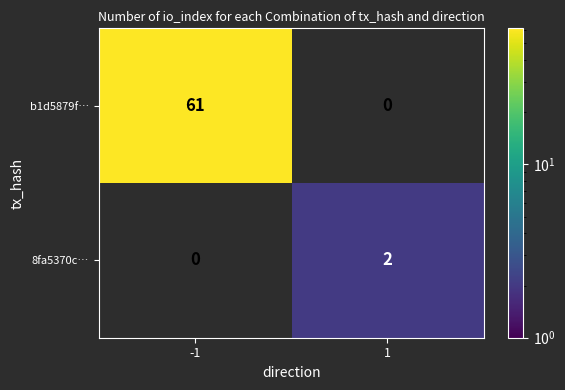

The b1d5879f… series shows 89 at -1. True or false?

False